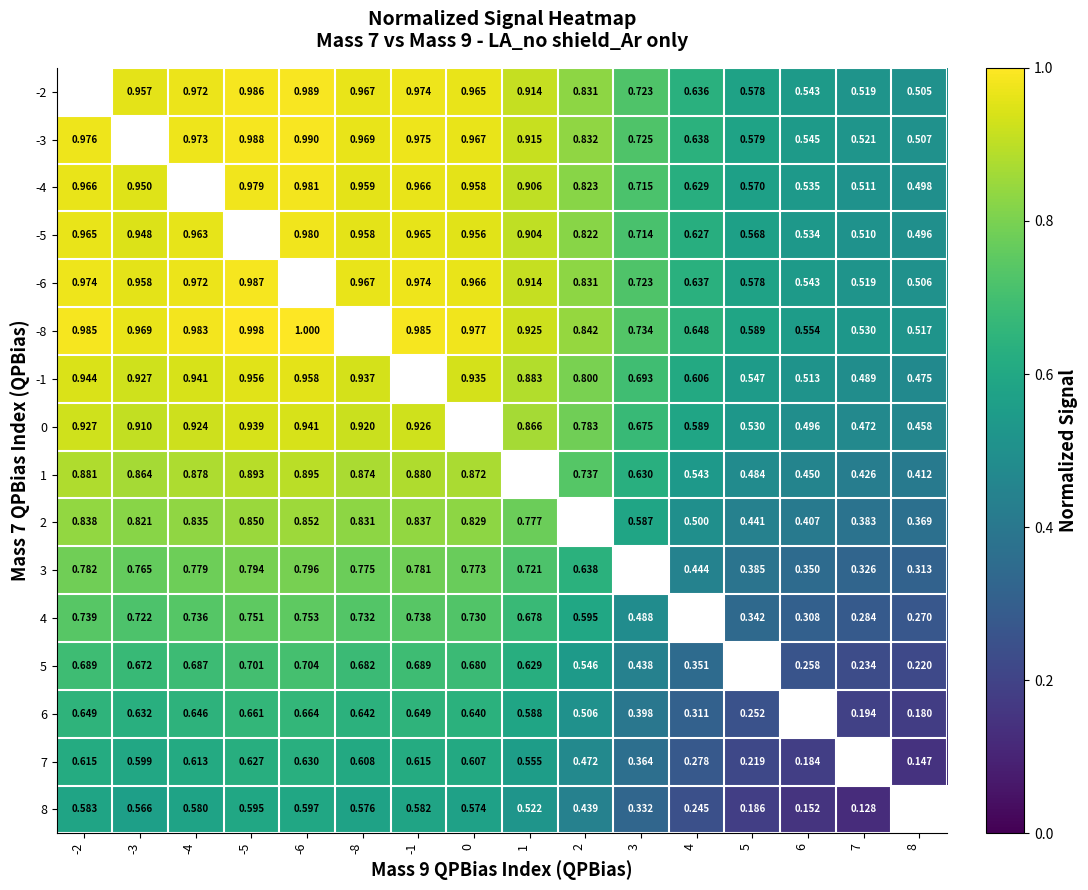

True or false: 7 has a value of 0.6 at -8.

True